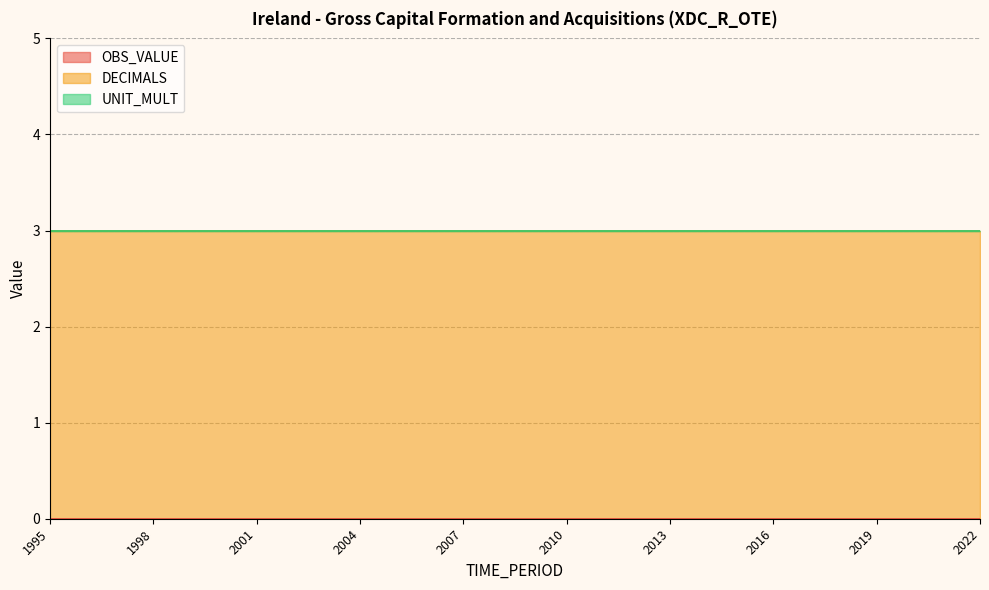

The UNIT_MULT series shows 0 at 2016. True or false?

True